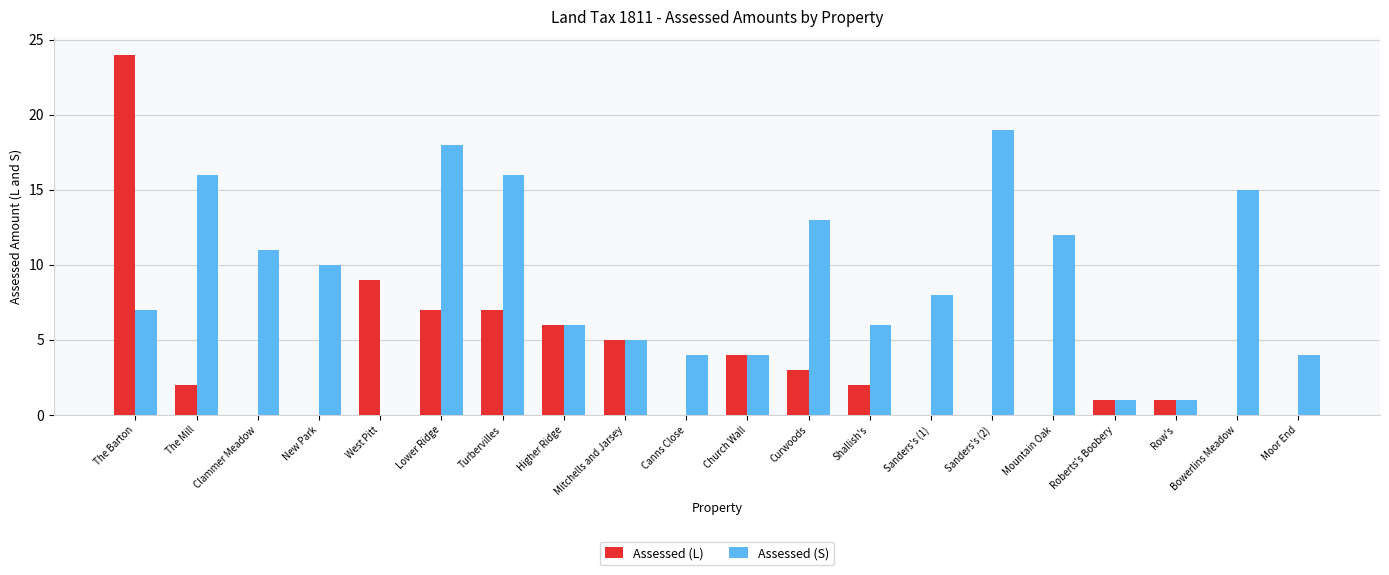

Reading left to right, transcribe all the data shown in this chart.

Assessed (L): The Barton=24	The Mill=2	Clammer Meadow=0	New Park=0	West Pitt=9	Lower Ridge=7	Turbervilles=7	Higher Ridge=6	Mitchells and Jarsey=5	Canns Close=0	Church Wall=4	Curwoods=3	Shallish's=2	Sanders's (1)=0	Sanders's (2)=0	Mountain Oak=0	Roberts's Boobery=1	Row's=1	Bowerlins Meadow=0	Moor End=0
Assessed (S): The Barton=7	The Mill=16	Clammer Meadow=11	New Park=10	West Pitt=0	Lower Ridge=18	Turbervilles=16	Higher Ridge=6	Mitchells and Jarsey=5	Canns Close=4	Church Wall=4	Curwoods=13	Shallish's=6	Sanders's (1)=8	Sanders's (2)=19	Mountain Oak=12	Roberts's Boobery=1	Row's=1	Bowerlins Meadow=15	Moor End=4